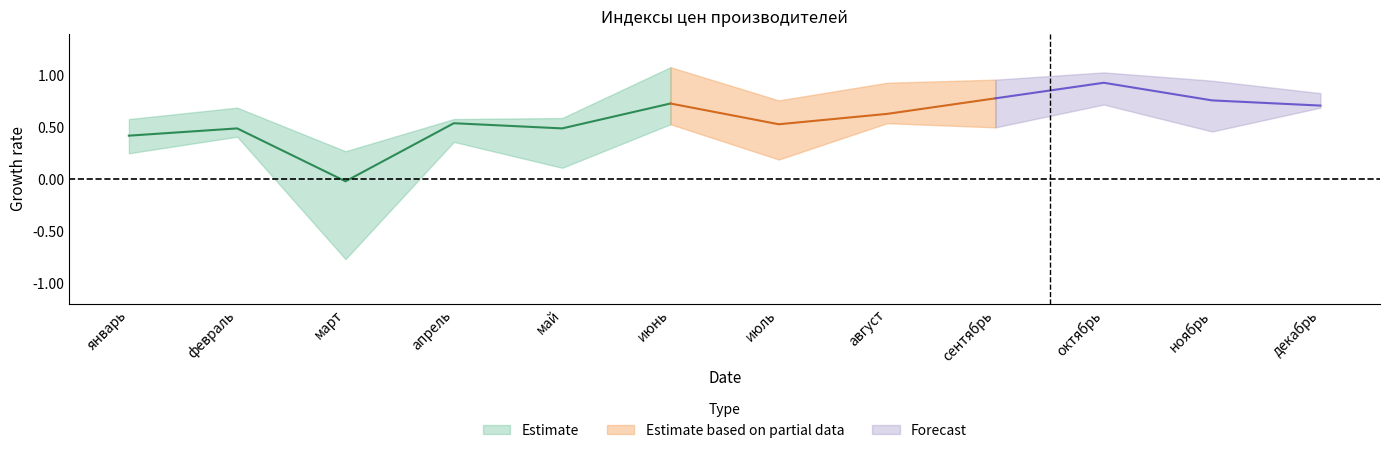

What position from the left is март?

3